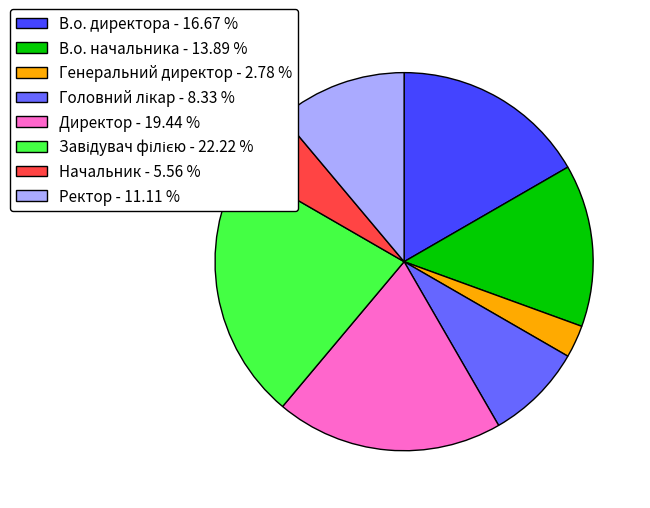

Which has a higher value, В.о. директора - 16.67 % or Начальник - 5.56 %?

В.о. директора - 16.67 %